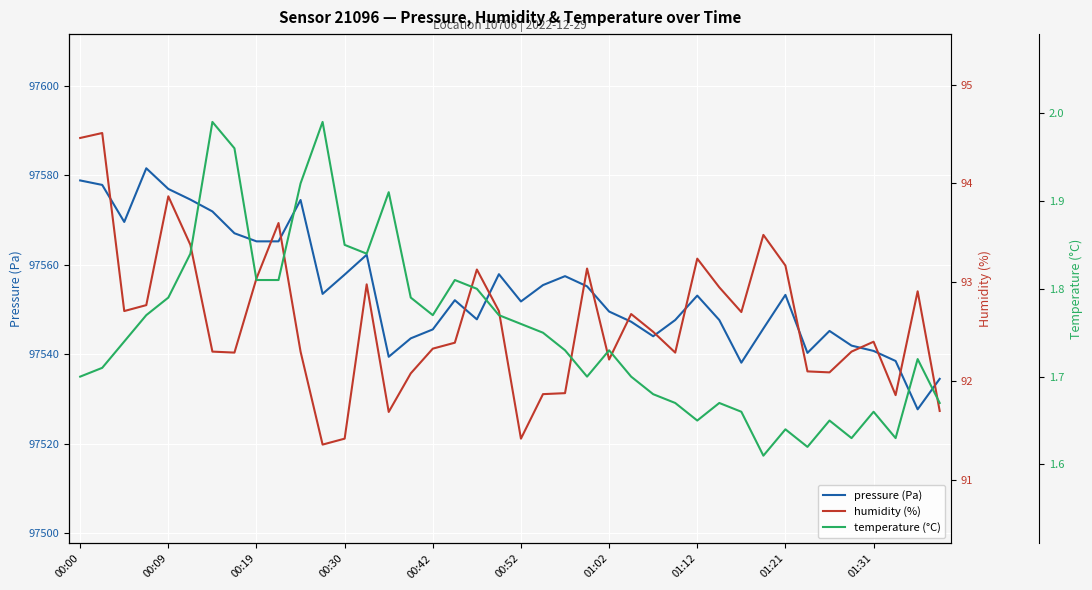

True or false: temperature (°C) and pressure (Pa) cross at least once.

False